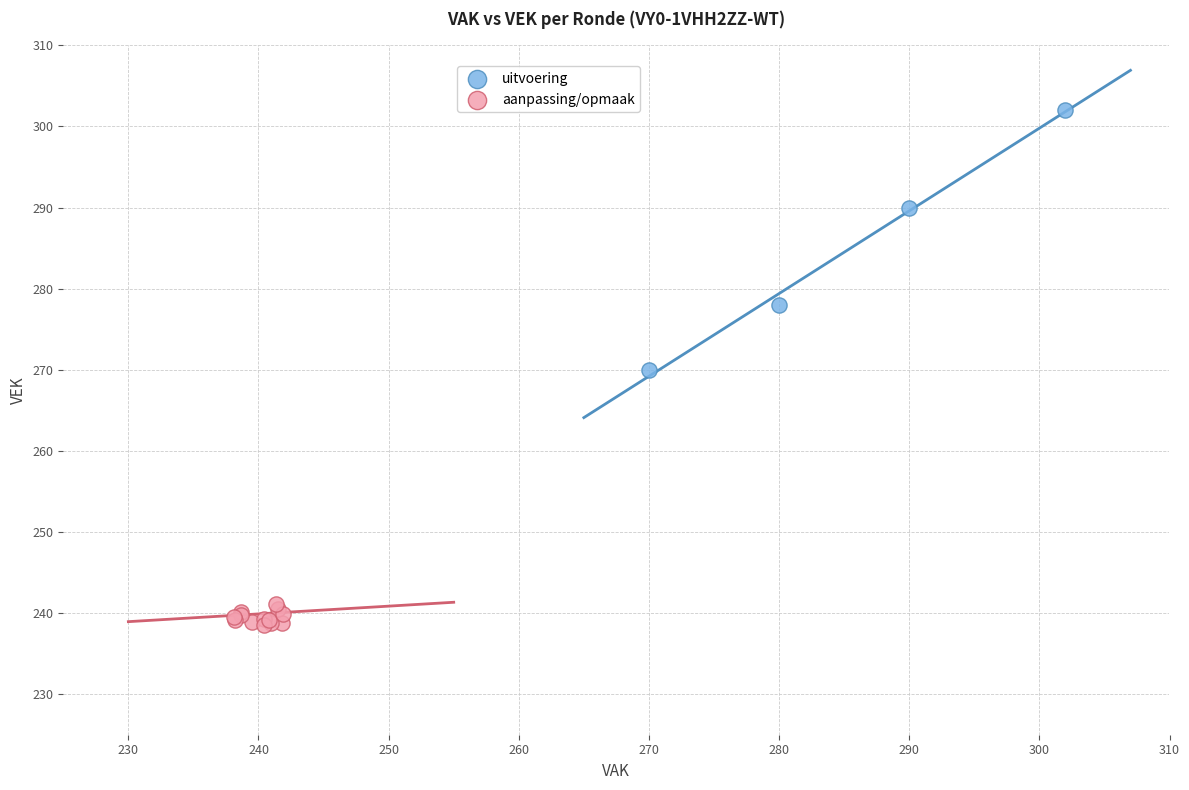

Which series contains the lowest Y value?

aanpassing/opmaak